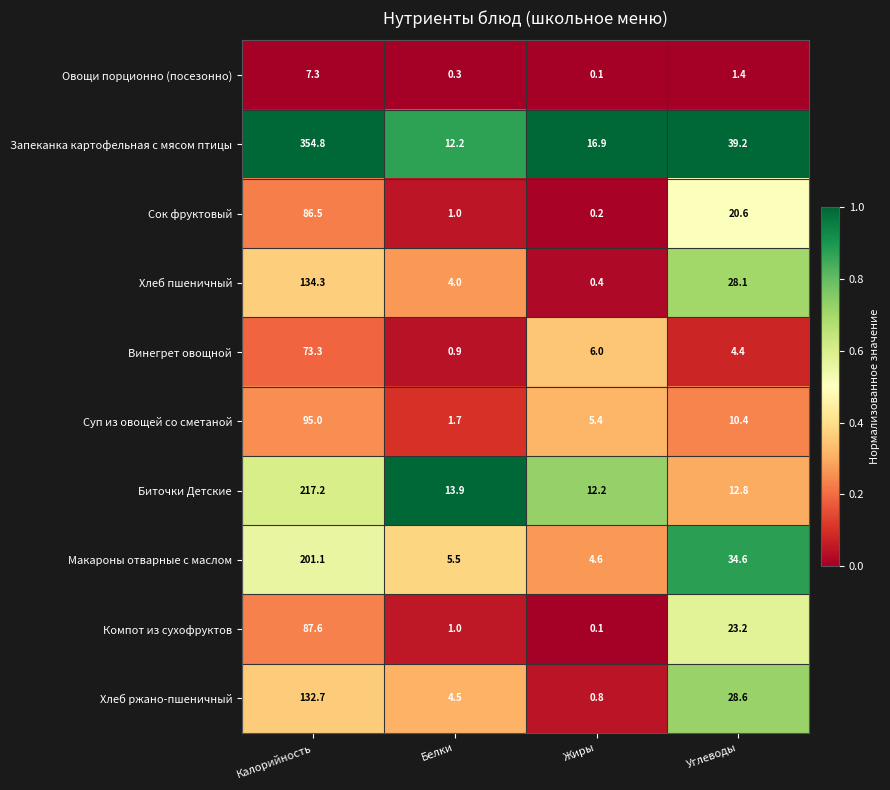

Which series has the widest spread of values?

Запеканка картофельная с мясом птицы